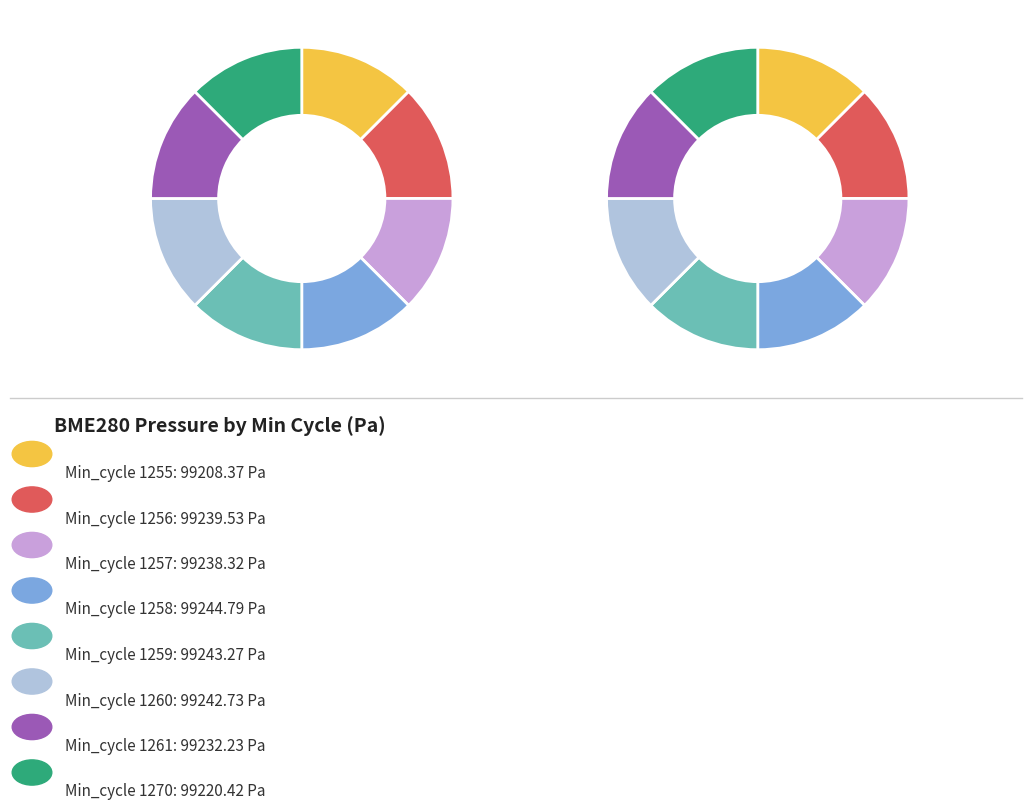

What is the ratio of the value at 1258 to the value at 1270?

1.0